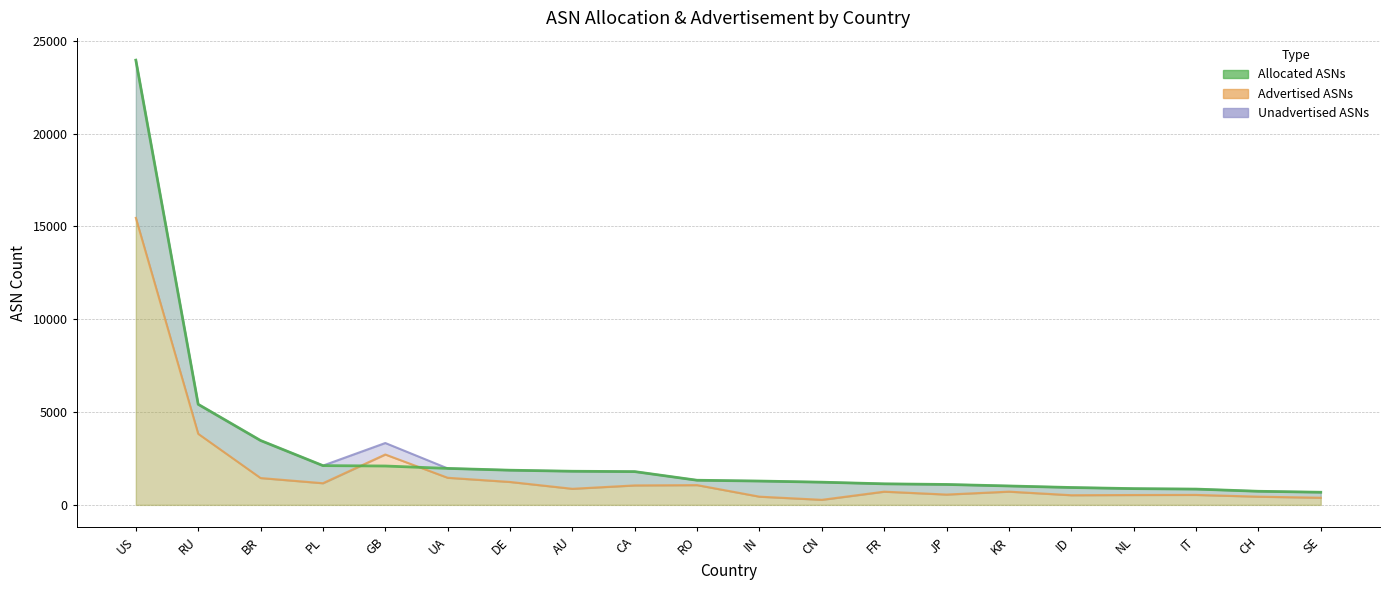

Where is the first local maximum for Advertised ASNs?

GB